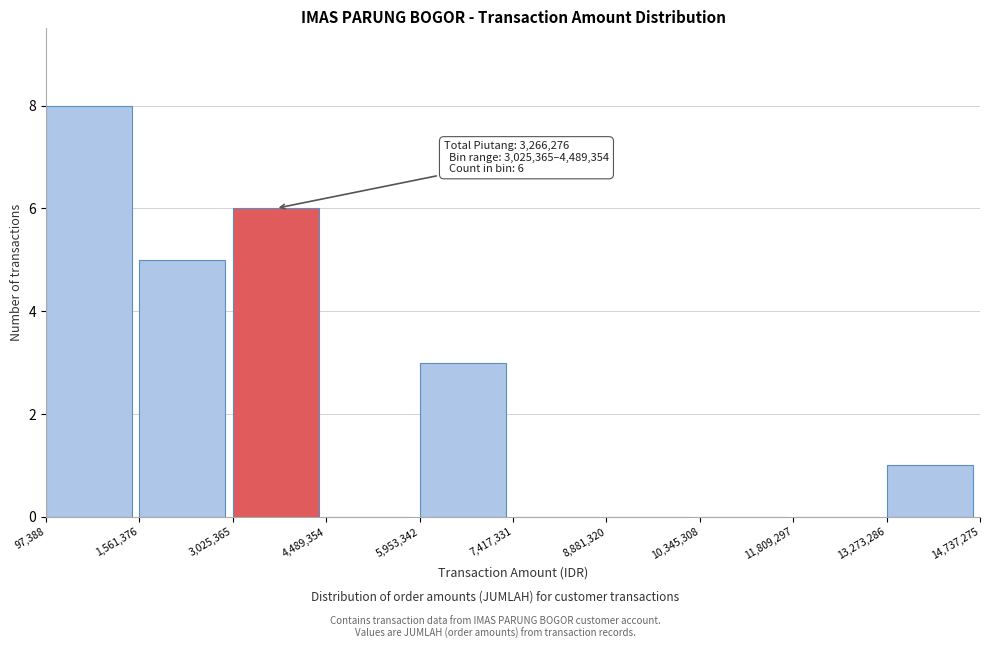

Which range on the x-axis has the tallest bar?

97,388 to 1,561,376